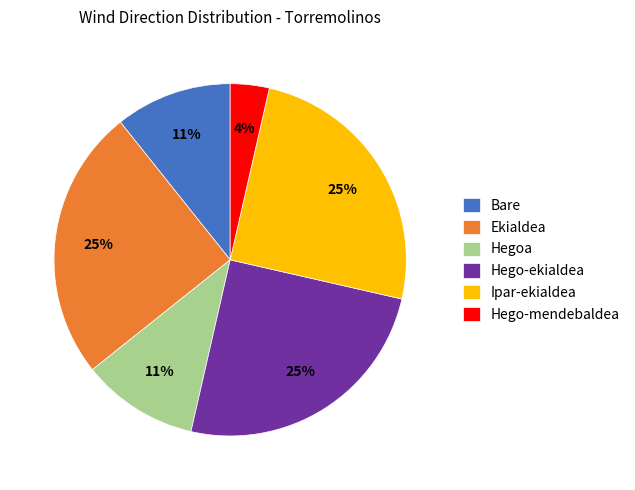

Which has a higher value, Hego-mendebaldea or Ekialdea?

Ekialdea